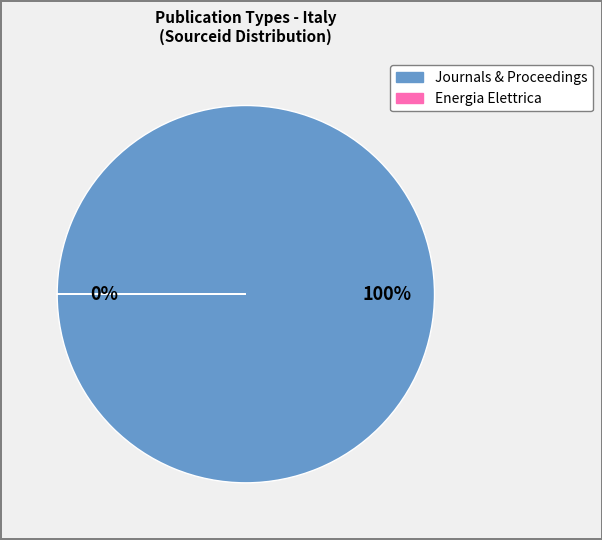

The Advances in Transportation Studies slice represents 41% of the pie. True or false?

False